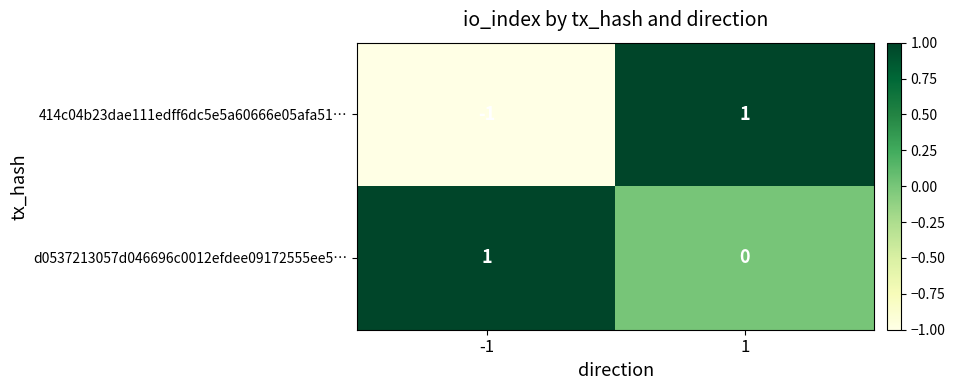

Reading left to right, what are all the values shown in this chart?

414c04b23dae111edff6dc5e5a60666e05afa51…: -1=-1	1=1
d0537213057d046696c0012efdee09172555ee5…: -1=1	1=0